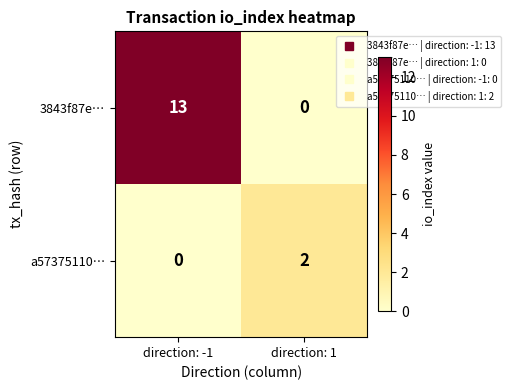

Which series has the widest spread of values?

3843f87e…